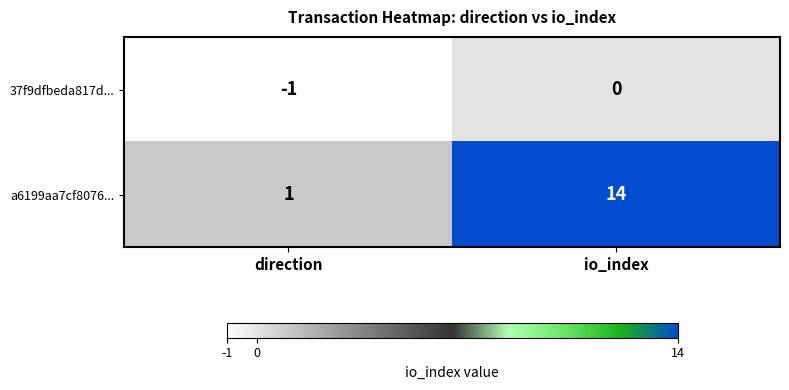

How many categories are shown in the chart?

2